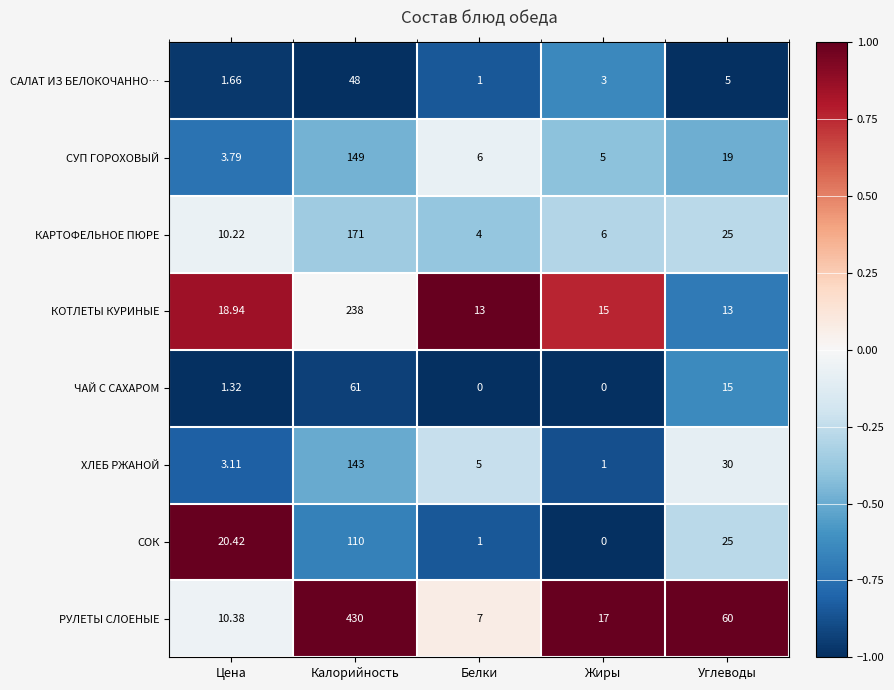

Is the value of СОК at Жиры greater than the value of ЧАЙ С САХАРОМ at Углеводы?

No